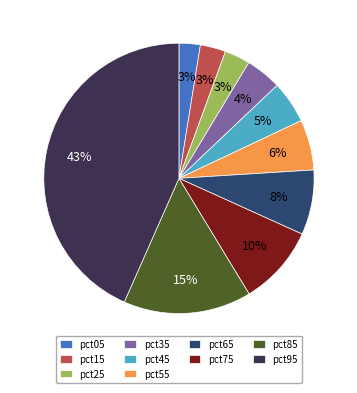

To the nearest percent, what is the average slice percentage?

10%